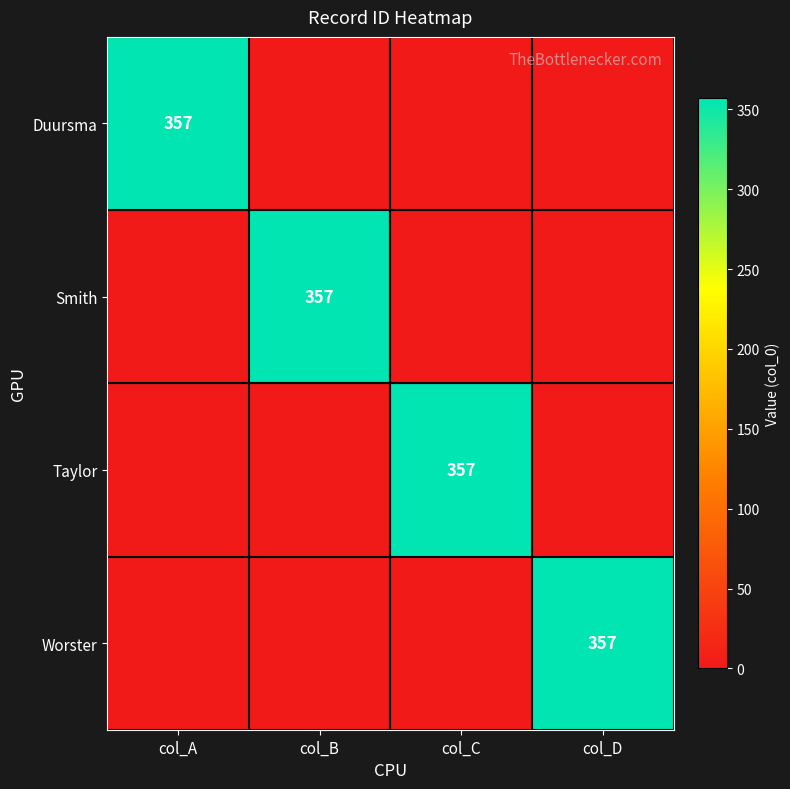

Is it true that Smith equals 163 at col_B?

False